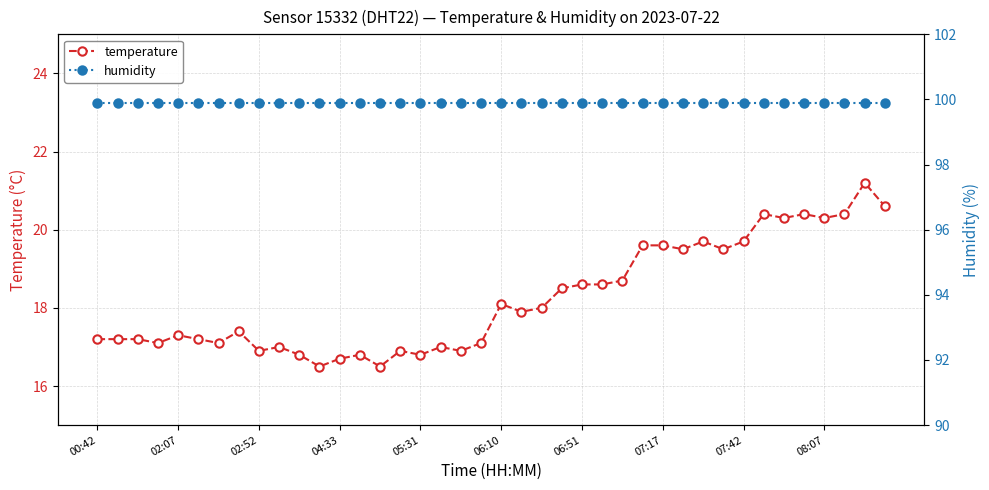

Which series has the largest range (max minus min)?

temperature